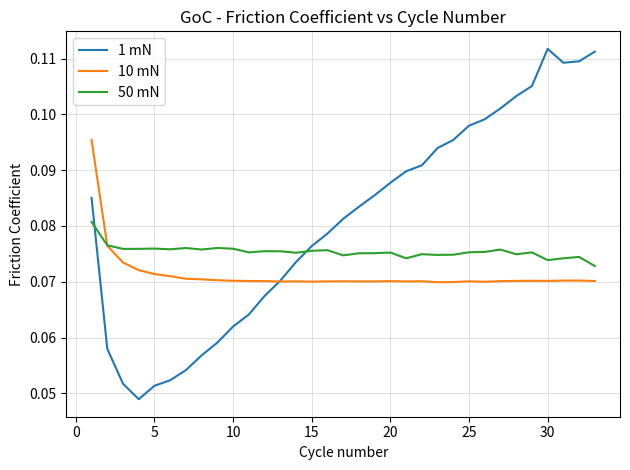

Which series ends up on top after the final intersection of 1 mN and 50 mN?

1 mN